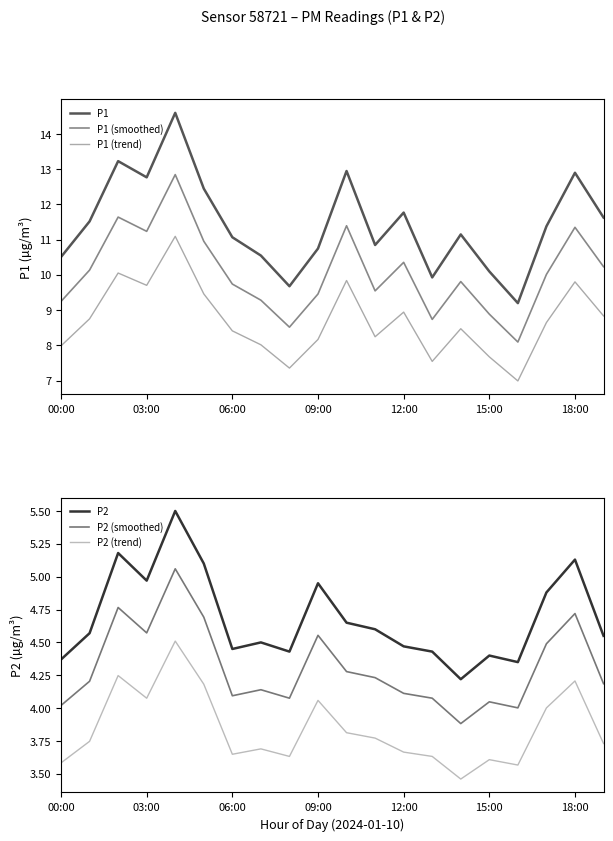

The P2 series shows 2.2 at 15:00. True or false?

False